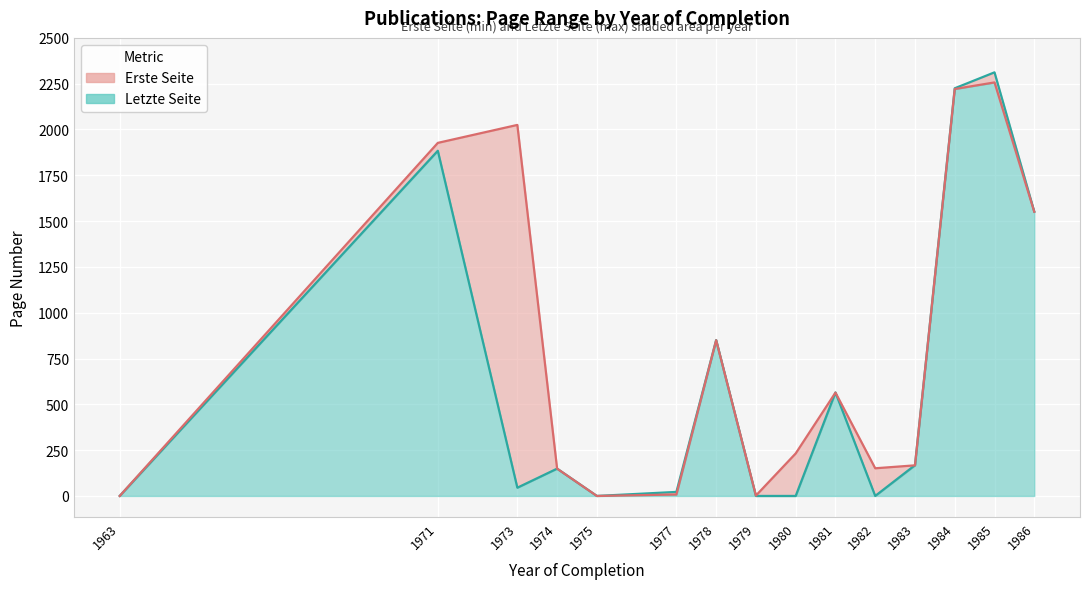

Which label corresponds to the smallest value in the chart?

1963